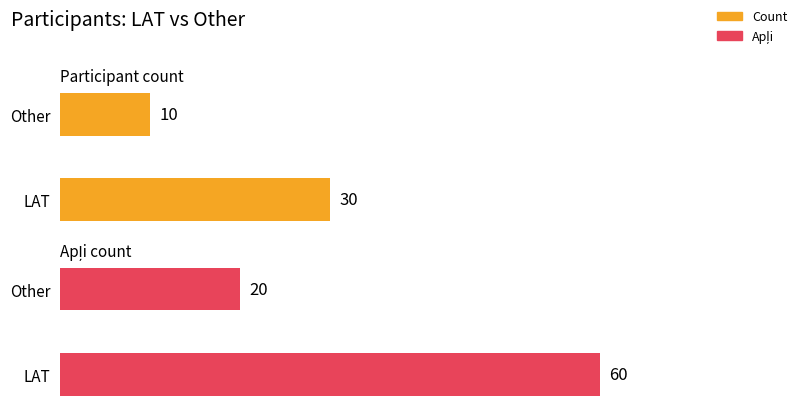

Between LAT and Salaspils, which series saw the biggest shift?

Apļi